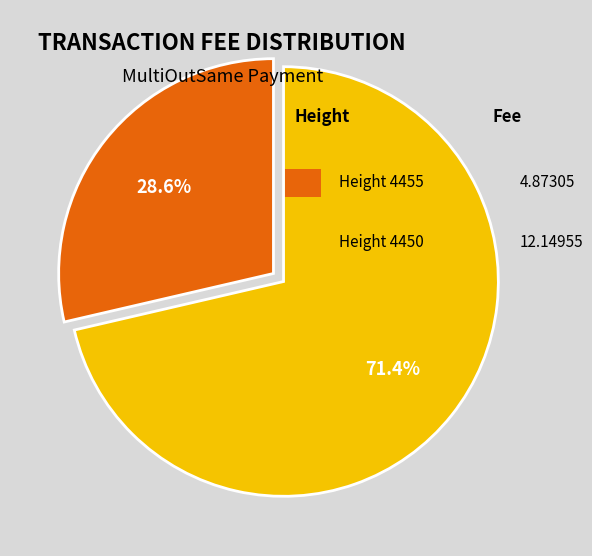

Does any single category account for the majority?

Yes